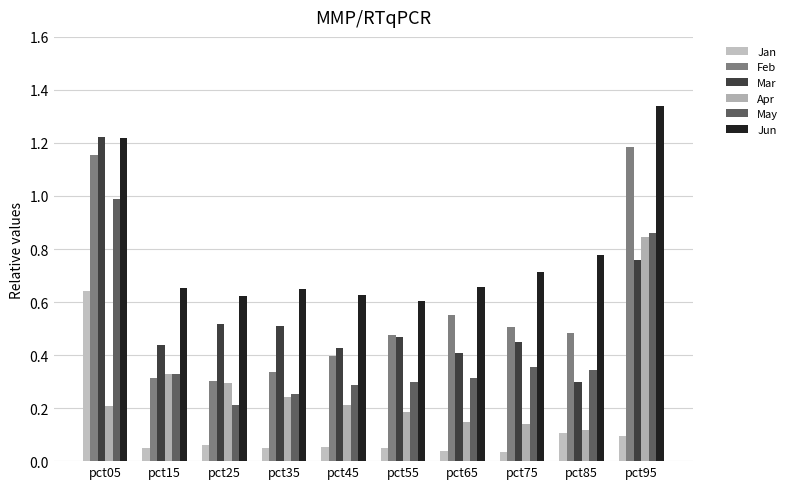

Between pct15 and pct95, which series saw the biggest shift?

Feb